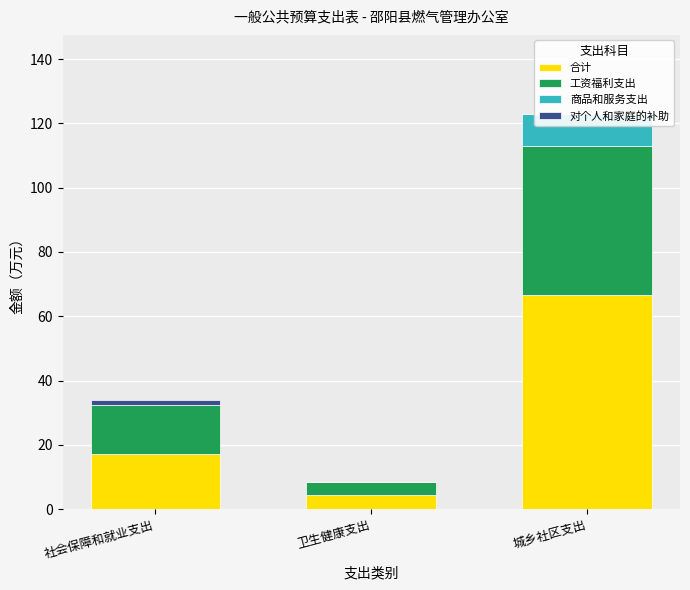

What is the difference between the maximum and minimum values in the 合计 series?

62.3